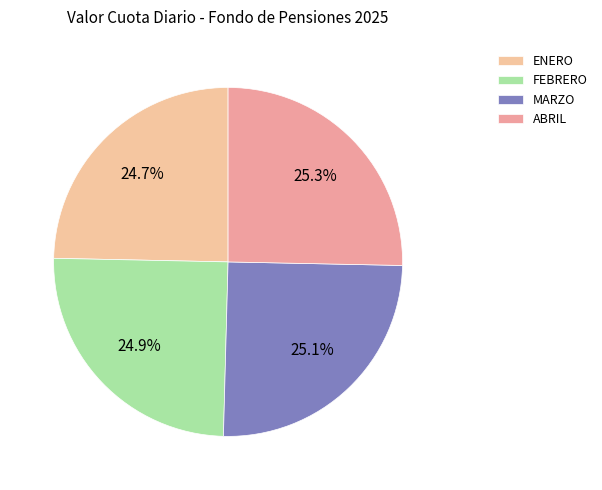

To the nearest percent, what portion does ENERO represent?

25%